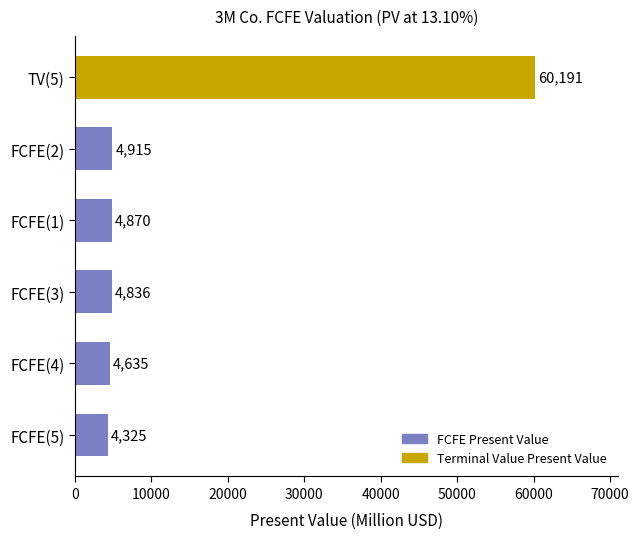

The chart shows a value of 4870 at FCFE(1). True or false?

True